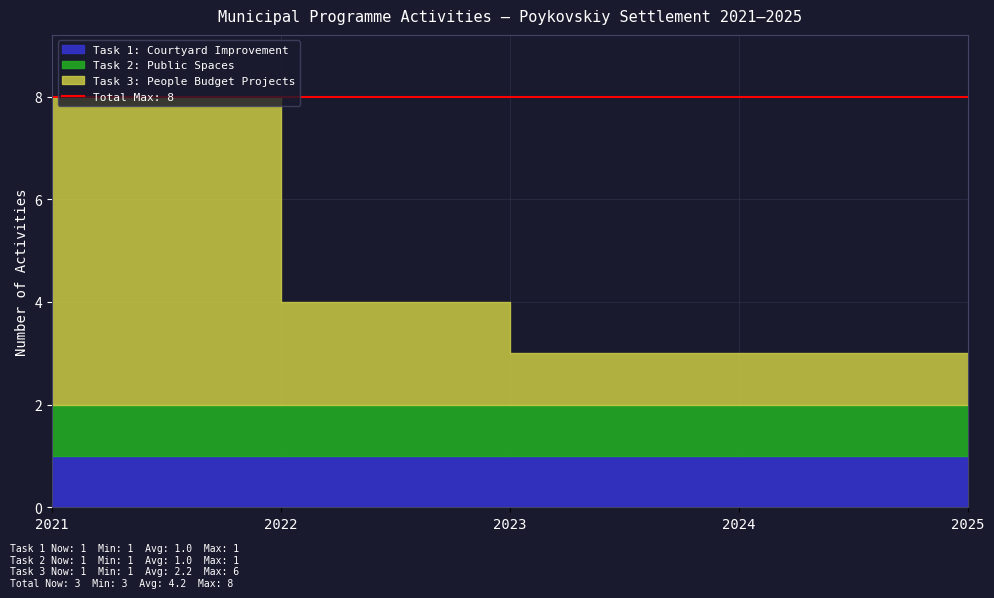

True or false: Task 2 (Public Spaces) and Task 1 (Courtyard) cross at least once.

False